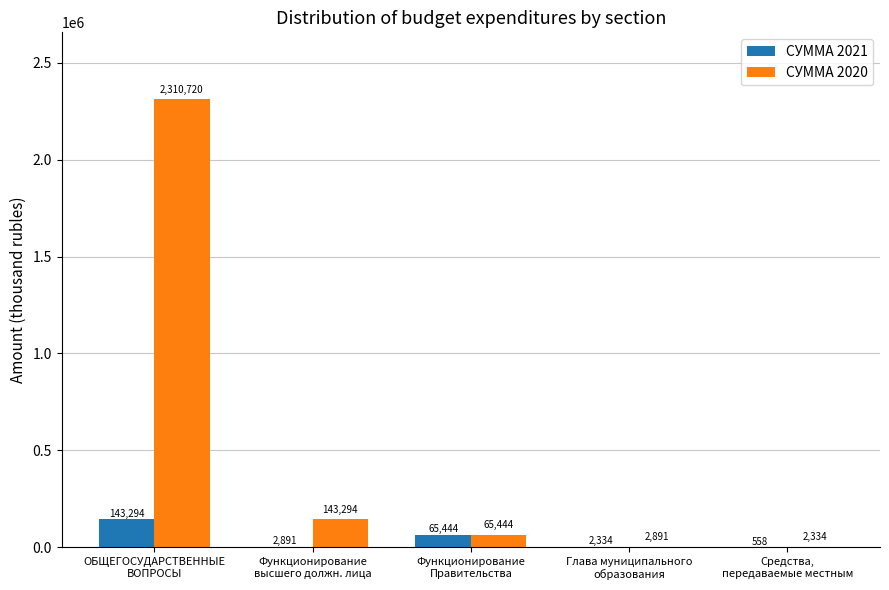

What is the maximum value shown in the chart?

2310720.1